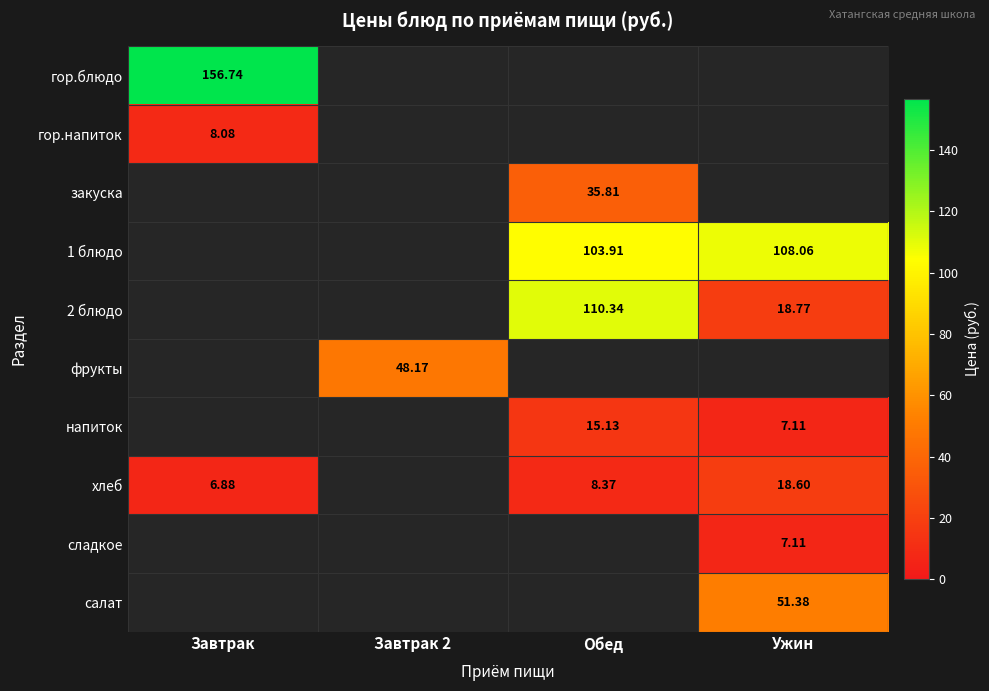

What is the maximum value shown in the chart?

156.7